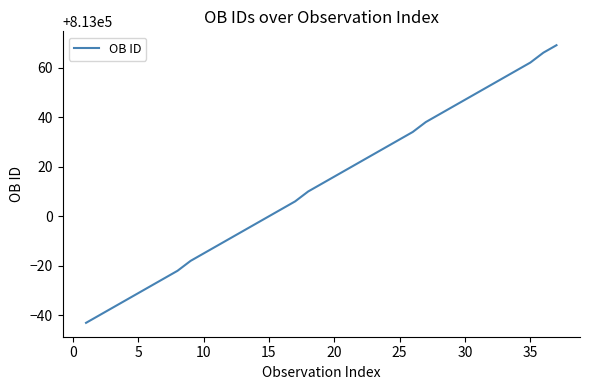

What is the smallest value displayed?

812957